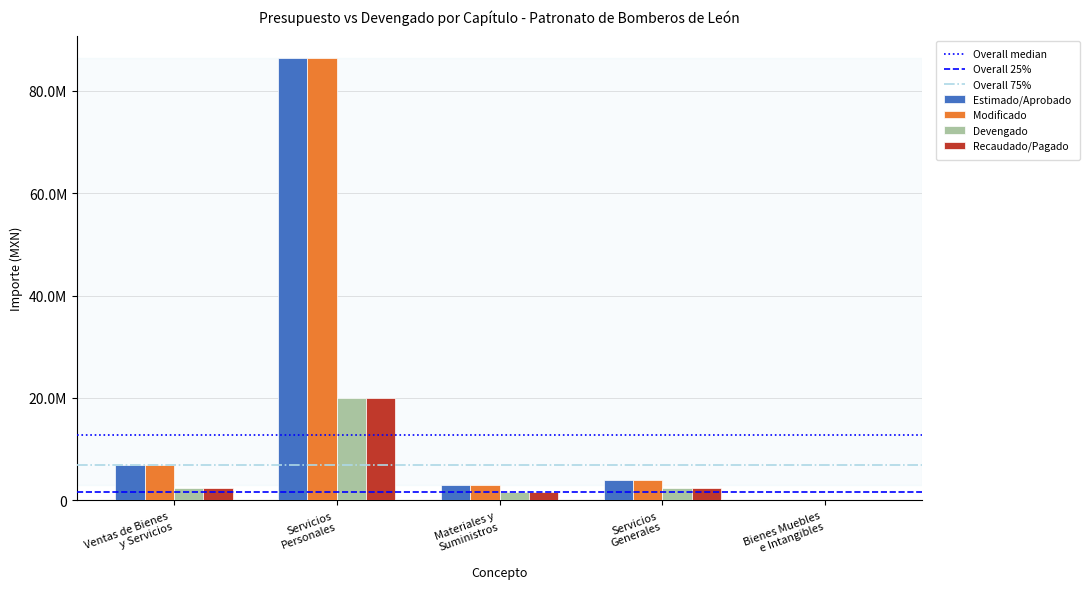

Rank the series by their maximum value, from highest to lowest.

Estimado/Aprobado, Modificado, Devengado, Recaudado/Pagado